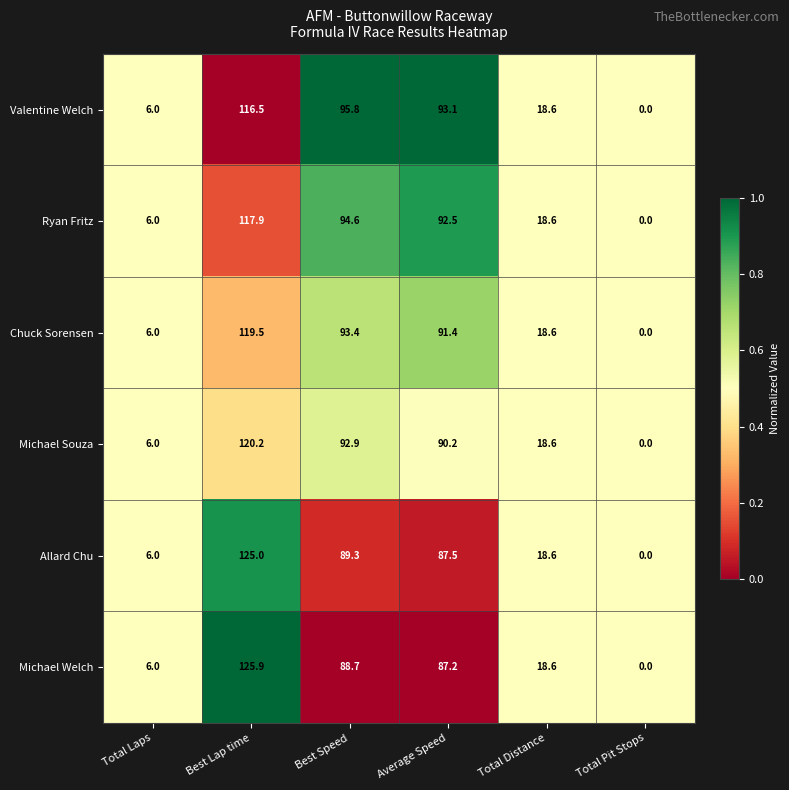

Which series has the largest range (max minus min)?

Michael Welch